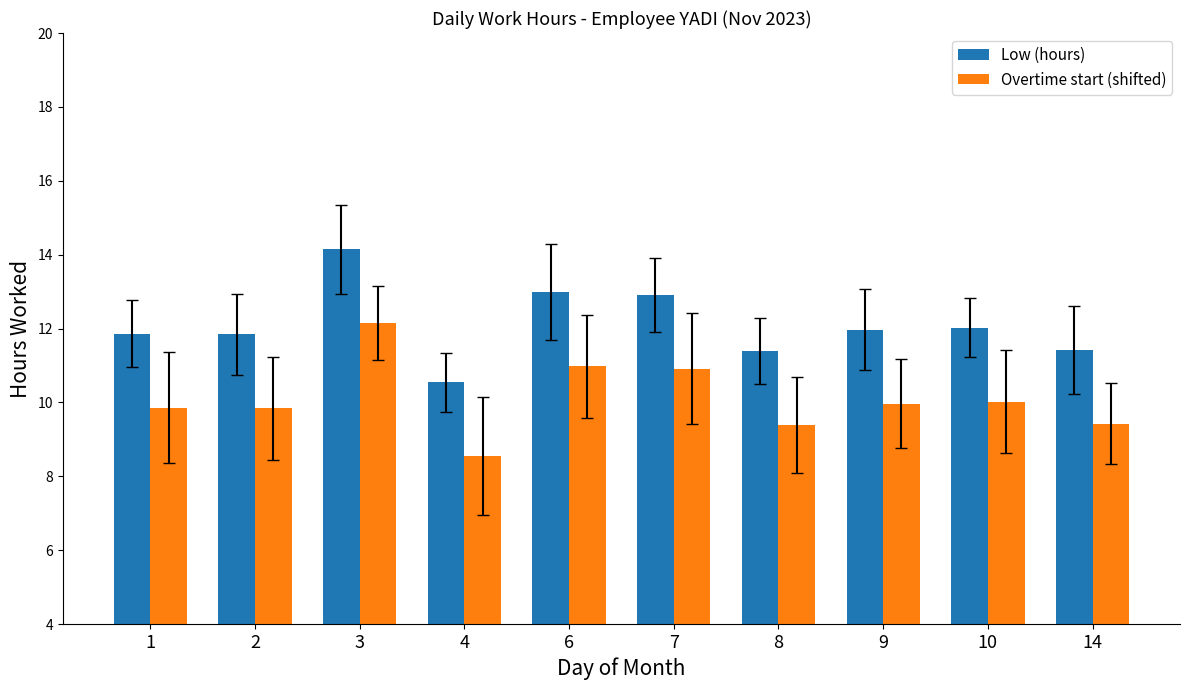

Is it true that Overtime start (shifted) equals 15.0 at 10?

False